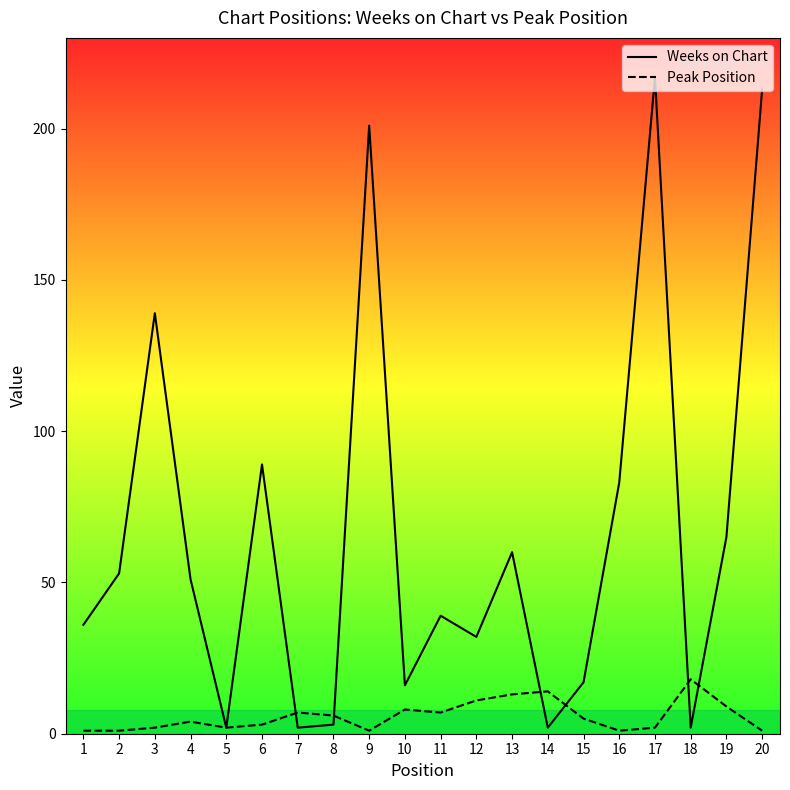

What is the total value across all series at 11?

46